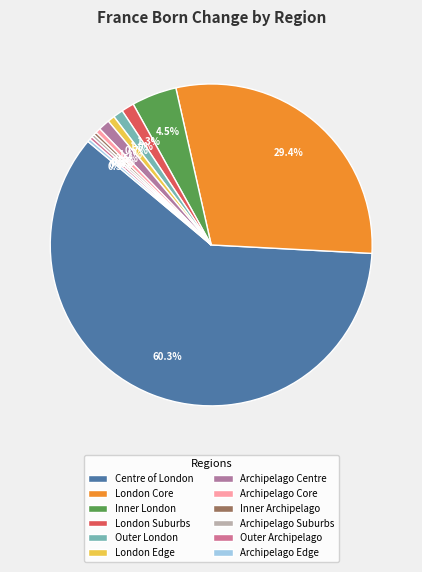

Is there a majority slice in this chart?

Yes